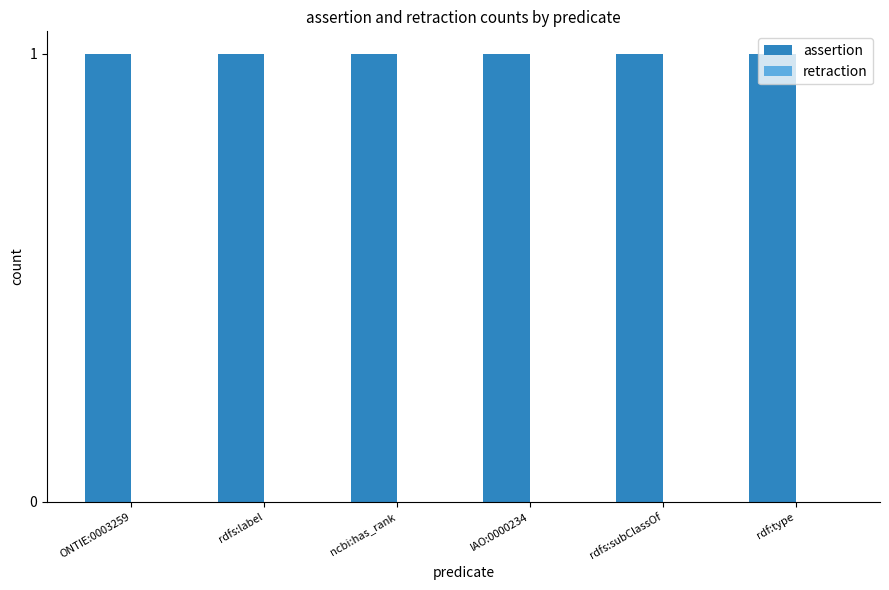

How many bars are there in total?

12